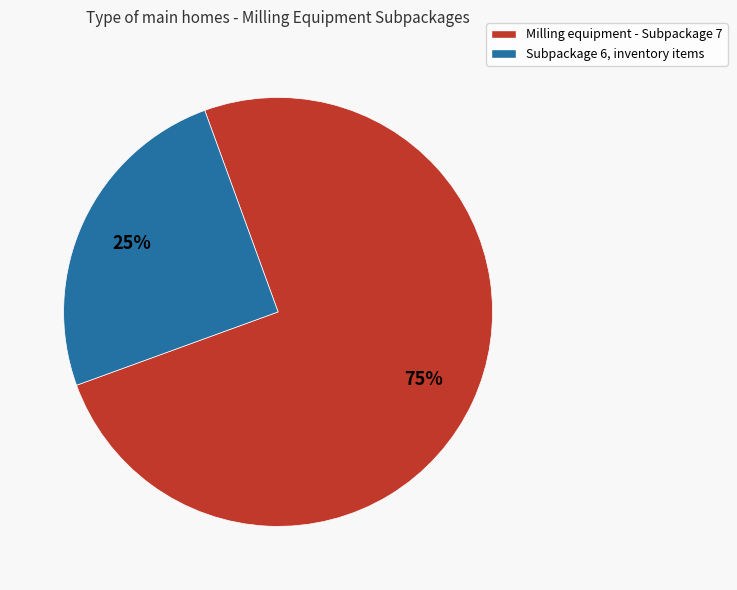

Is there any slice that represents more than half of the pie?

Yes